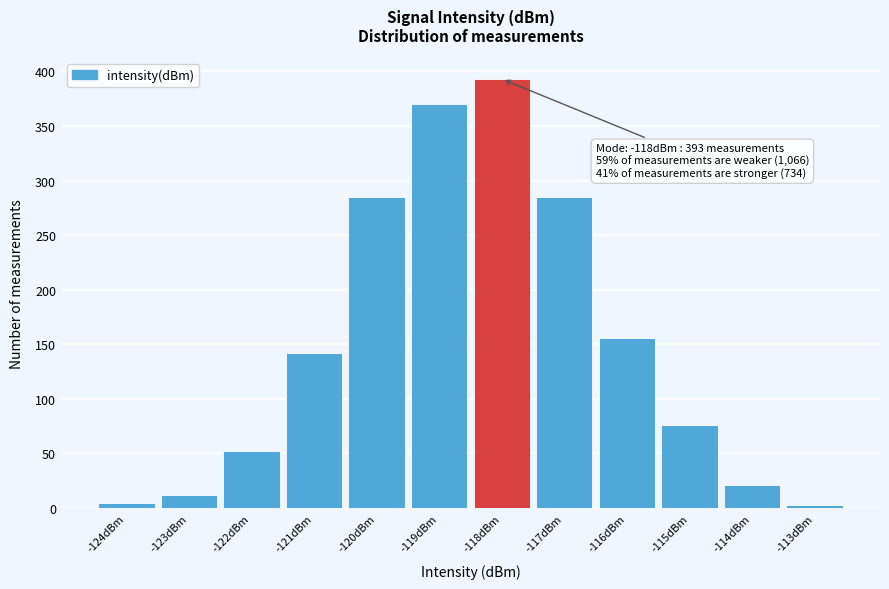

Over which range of the x-axis is the bar tallest?

-118.5 to -117.5